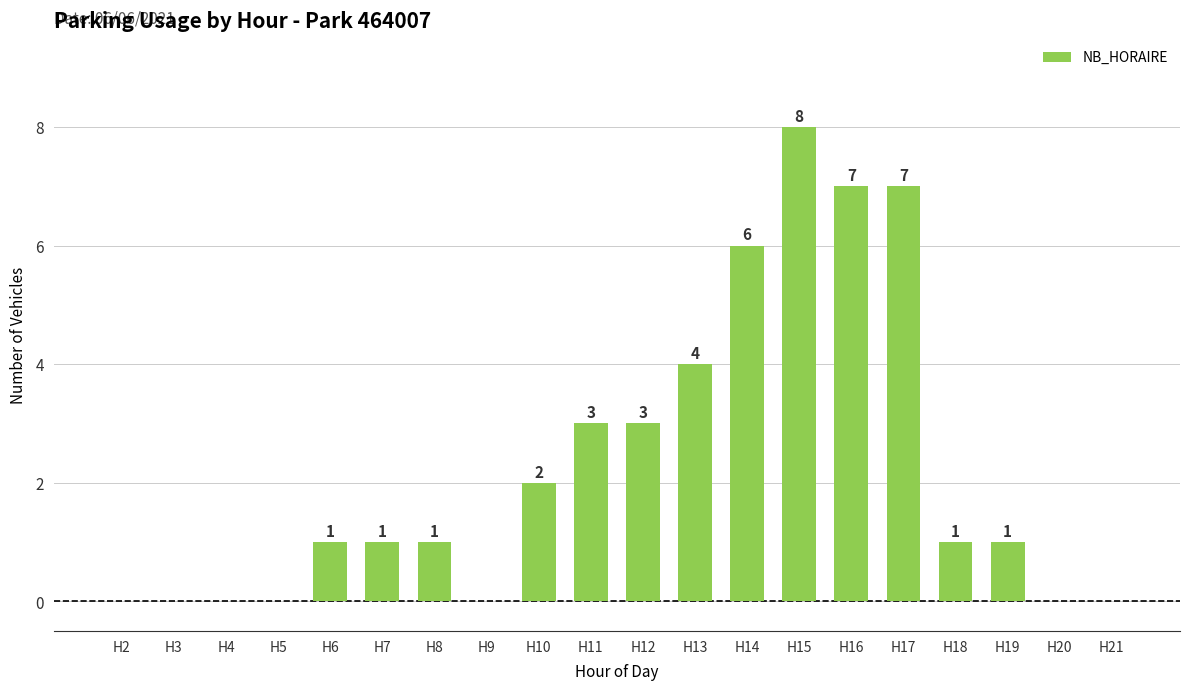

What is the approximate value at H6?

1